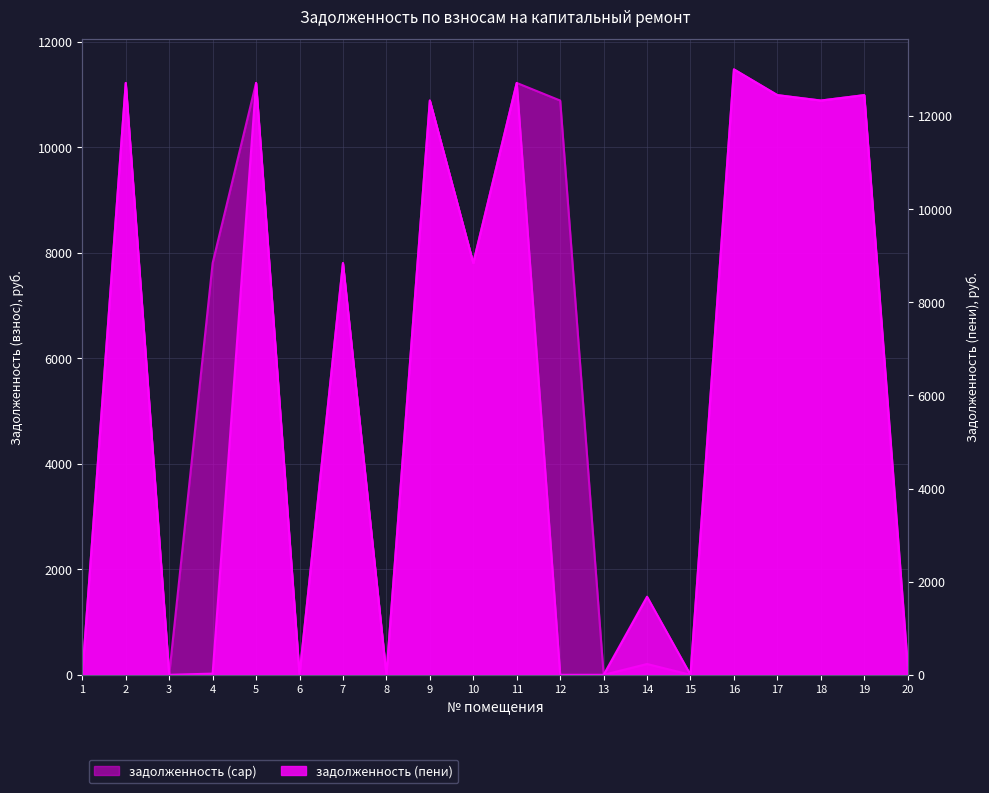

Where does the задолженность (пени) series first go above 8840?

2